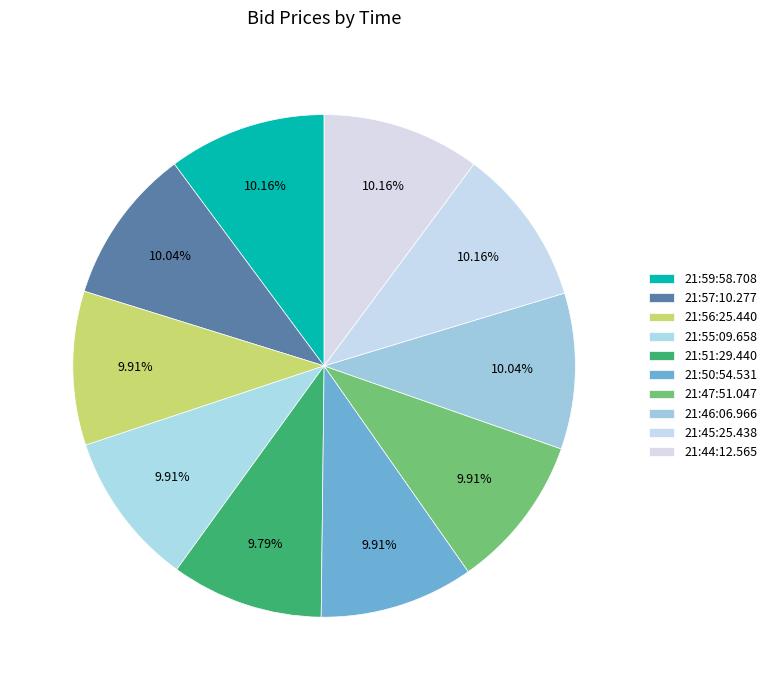

Is there any slice that represents more than half of the pie?

No